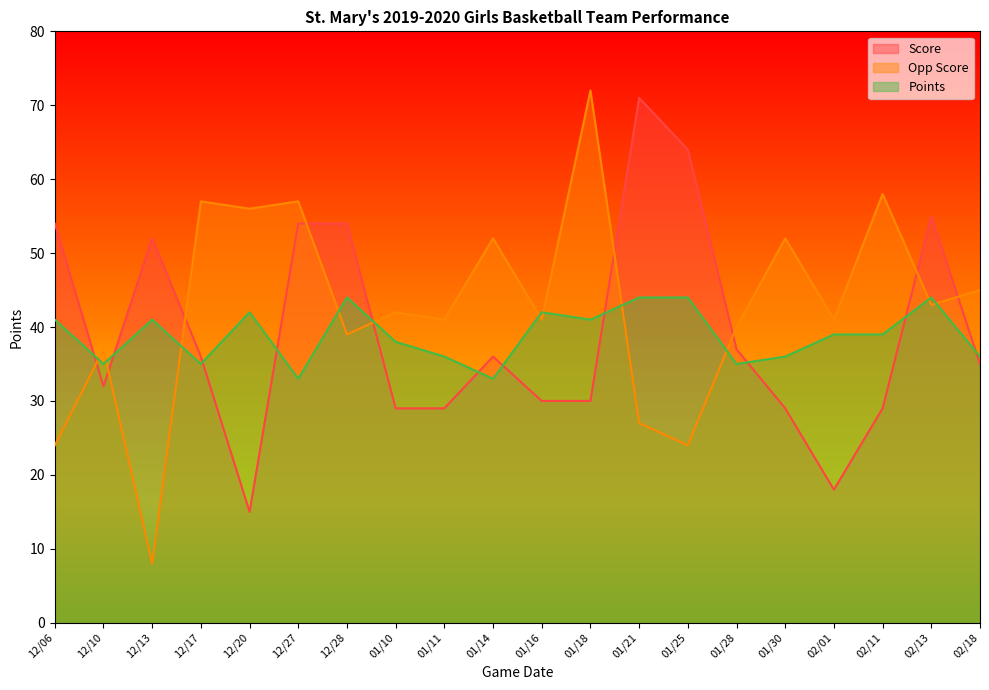

True or false: Opp Score and Points intersect in this chart.

True